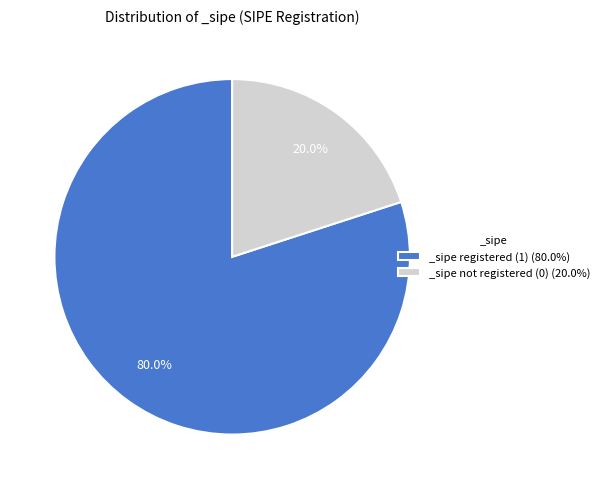

Which category accounts for the majority?

_sipe registered (1) (80.0%)